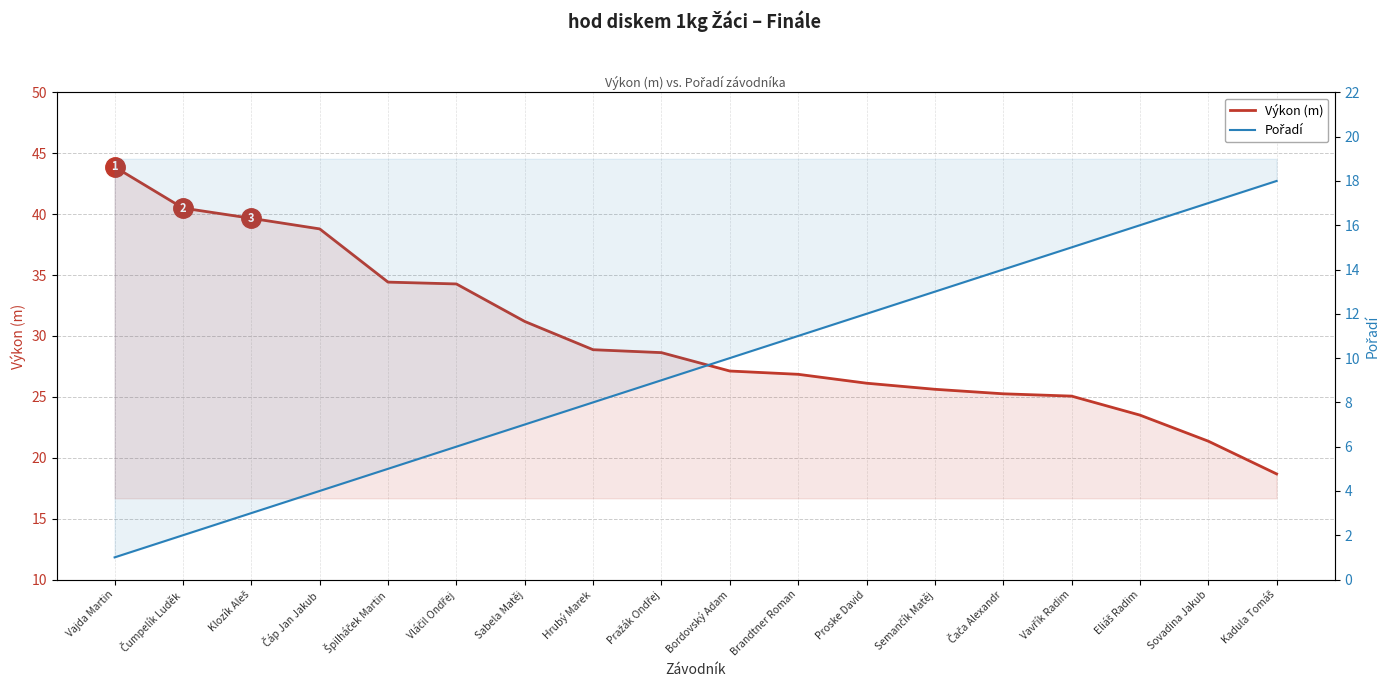

What is the sum of all Pořadí values?

171.0